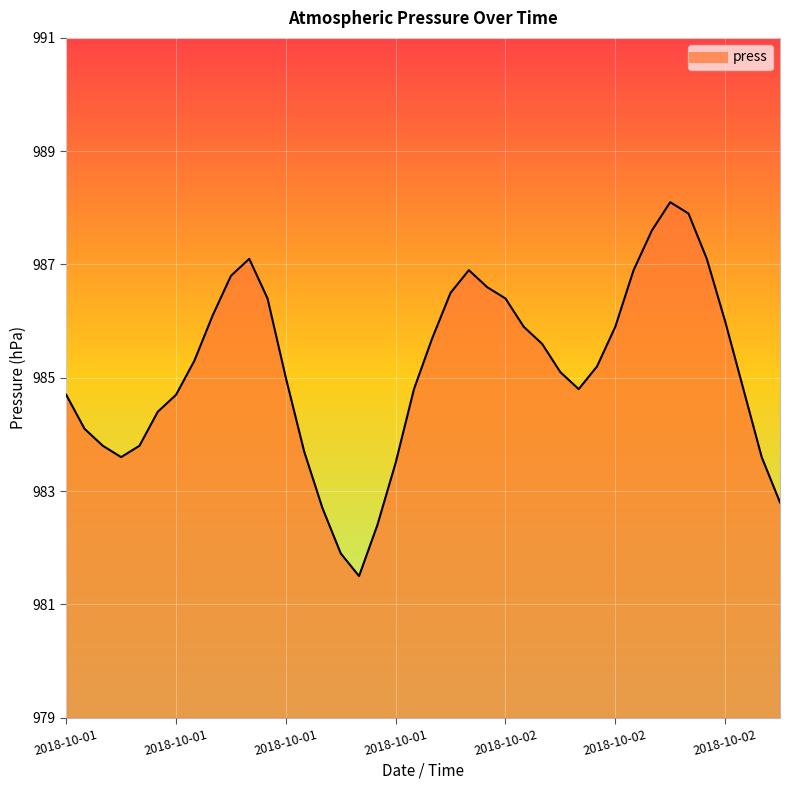

Does the chart display data point markers on the line(s)?

No